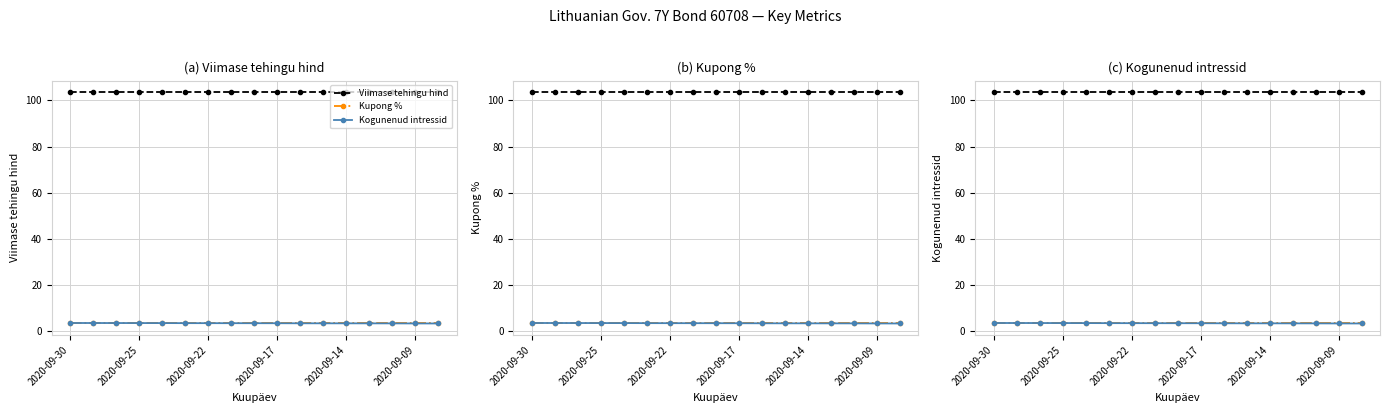

What position from the left is 13?

14